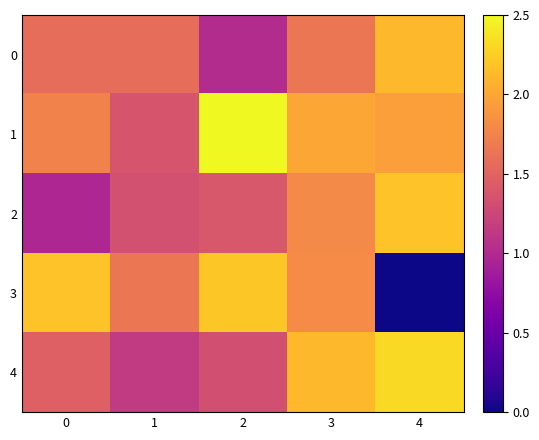

At how many categories does at least one series exceed 1?

5